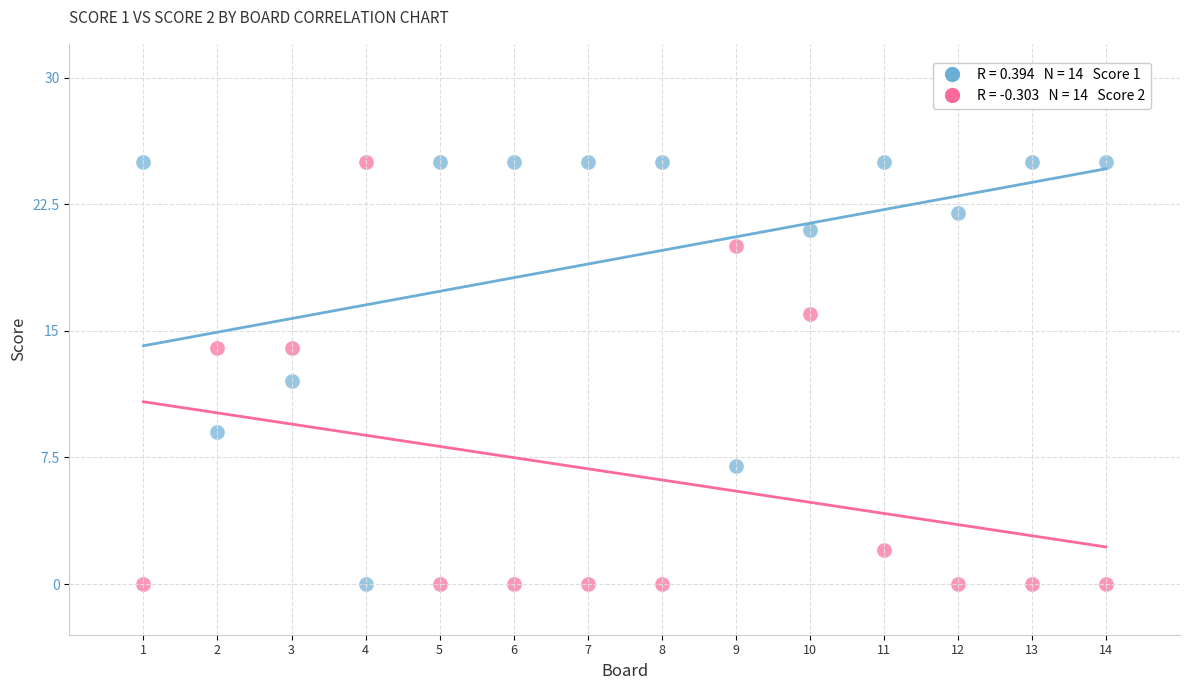

Across all data points, what is the range of Y values (max minus min)?

25